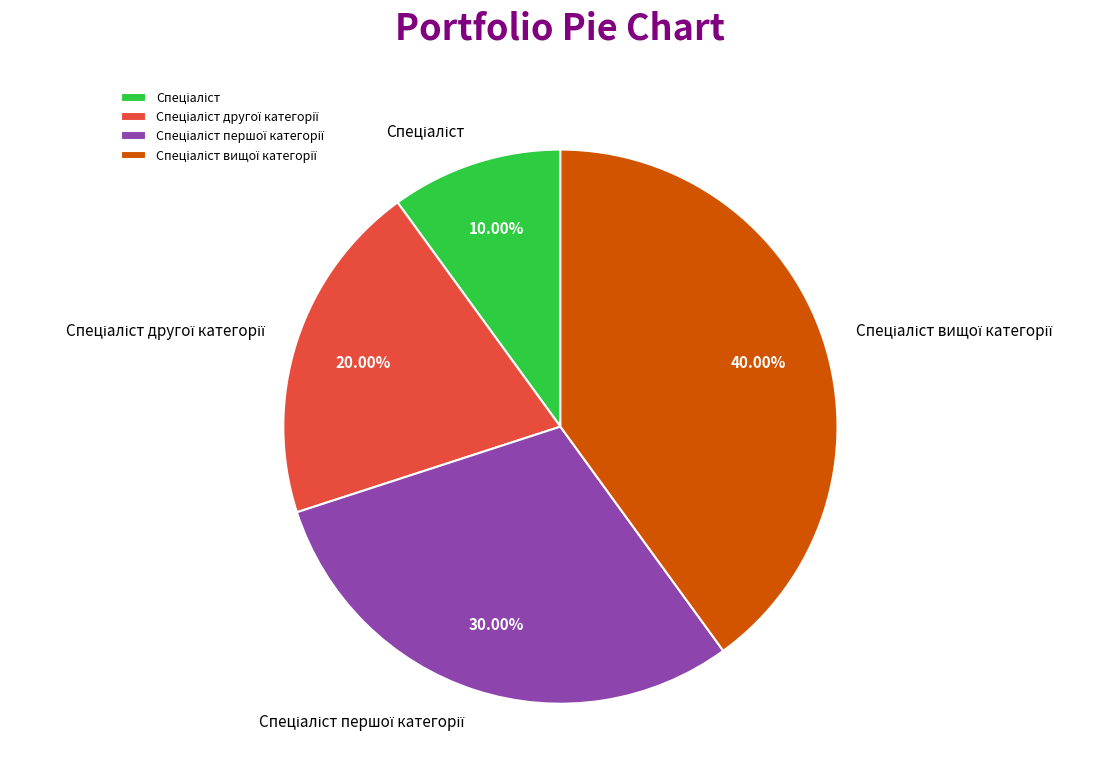

Does any single category account for the majority?

No